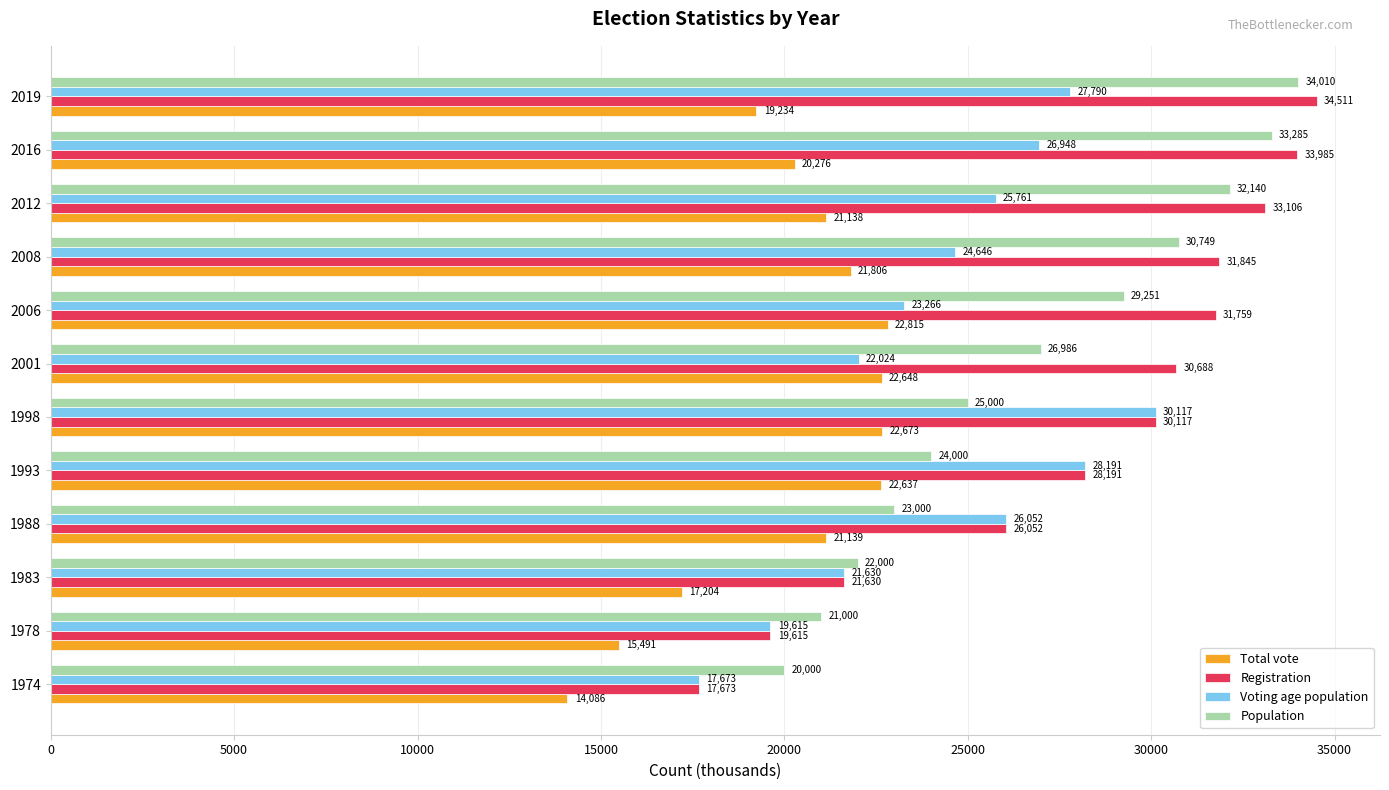

Which series has the widest spread of values?

Registration